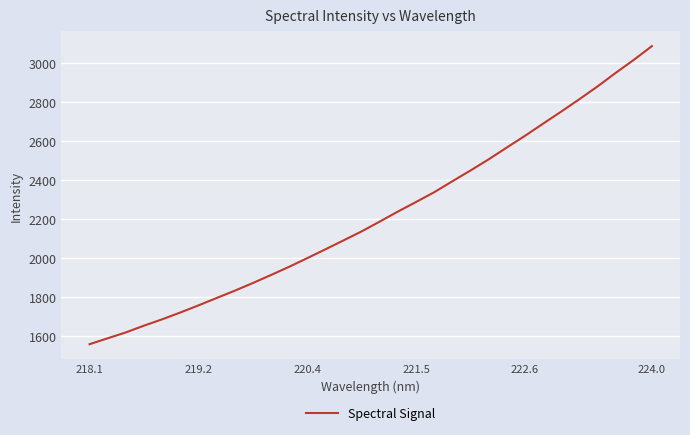

What is the difference between the maximum and minimum values?

1528.8